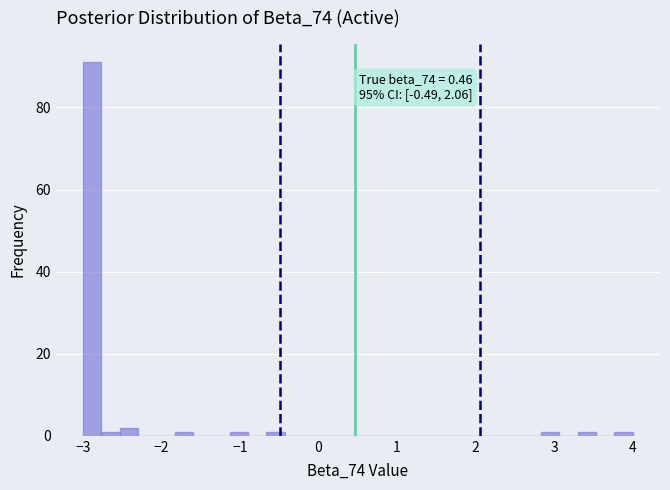

Around what value on the x-axis is the tallest bar? Give the approximate position of its centre, as read against the axis.

-2.9